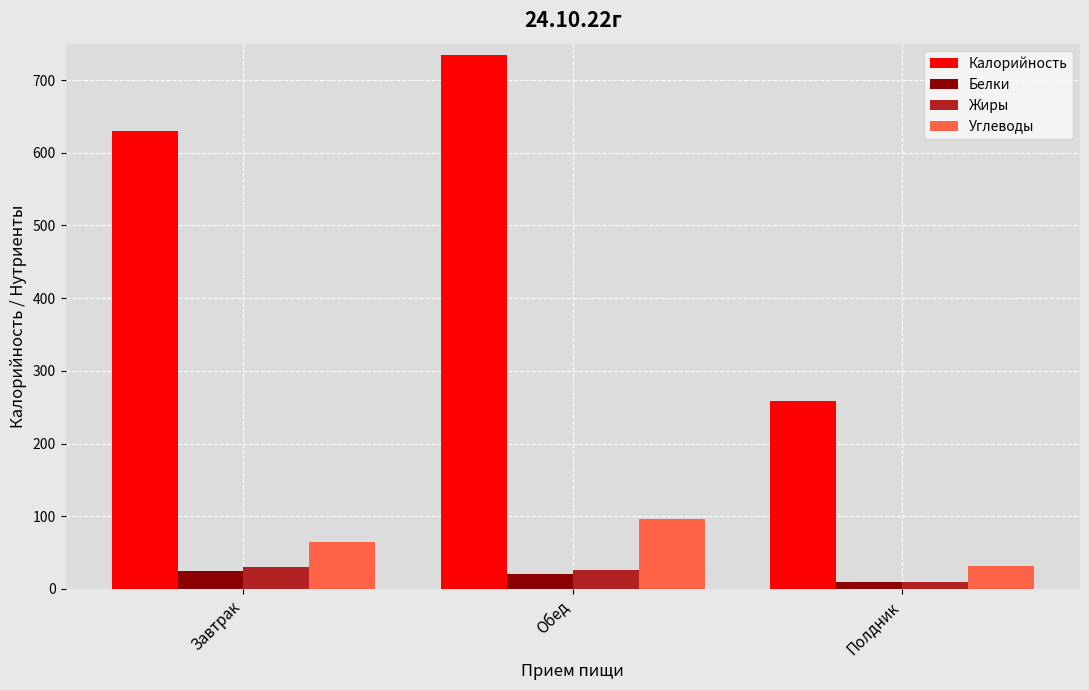

What are all the series names shown in the legend?

Калорийность, Белки, Жиры, Углеводы